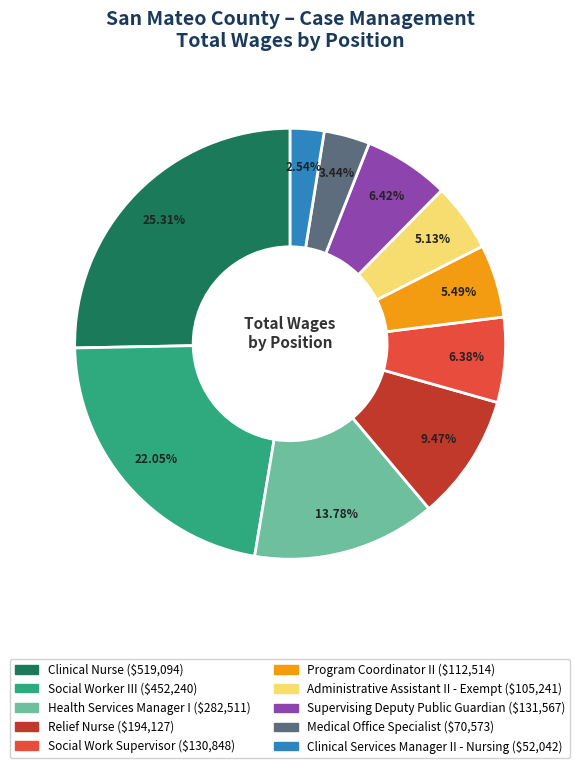

Which category has the biggest portion of the pie?

Clinical Nurse